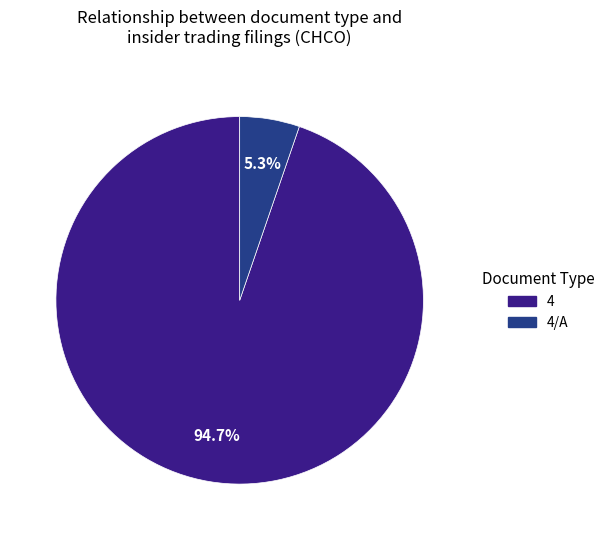

Does any single category account for the majority?

Yes